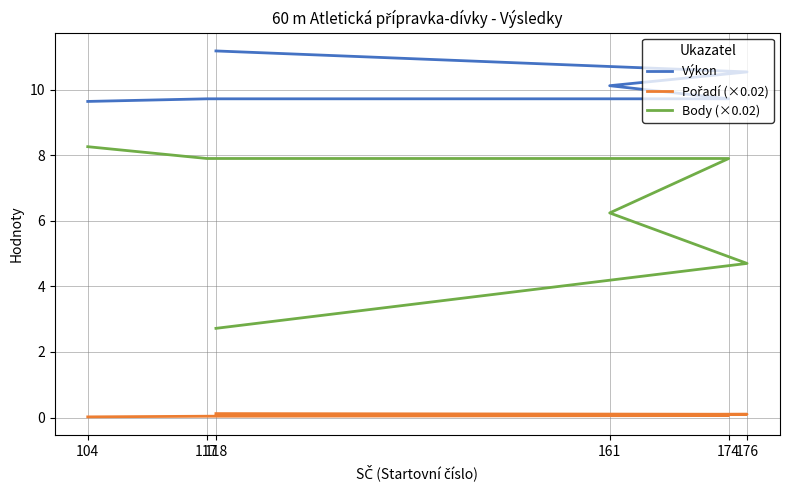

What is the label of the 2nd point from the left?

117